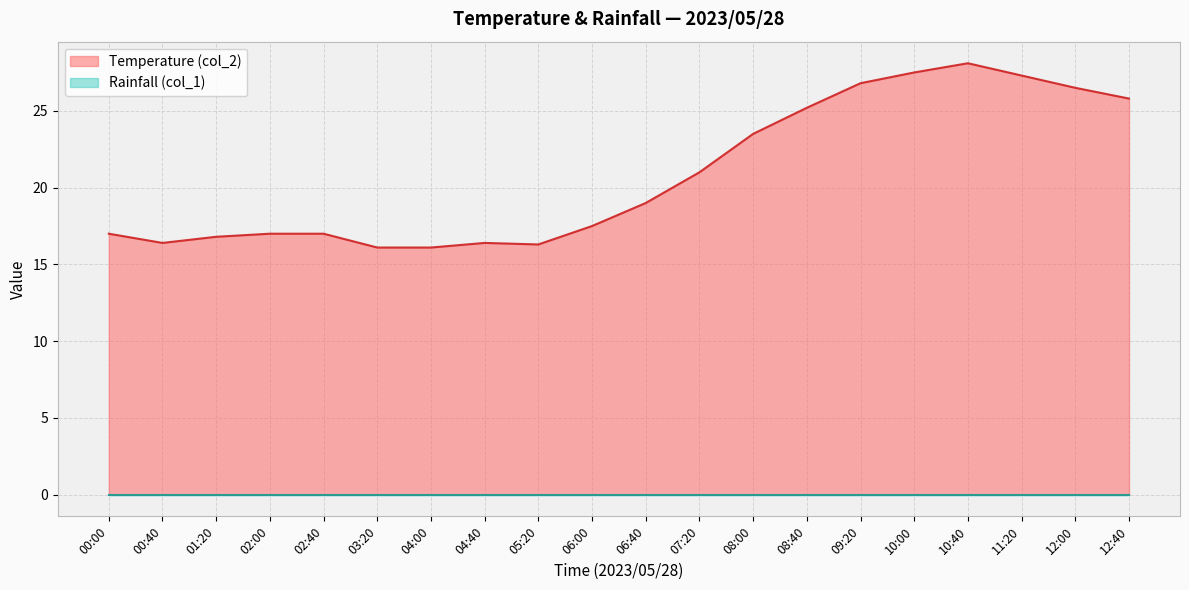

At which label does Rainfall (col_1) reach its peak?

00:00